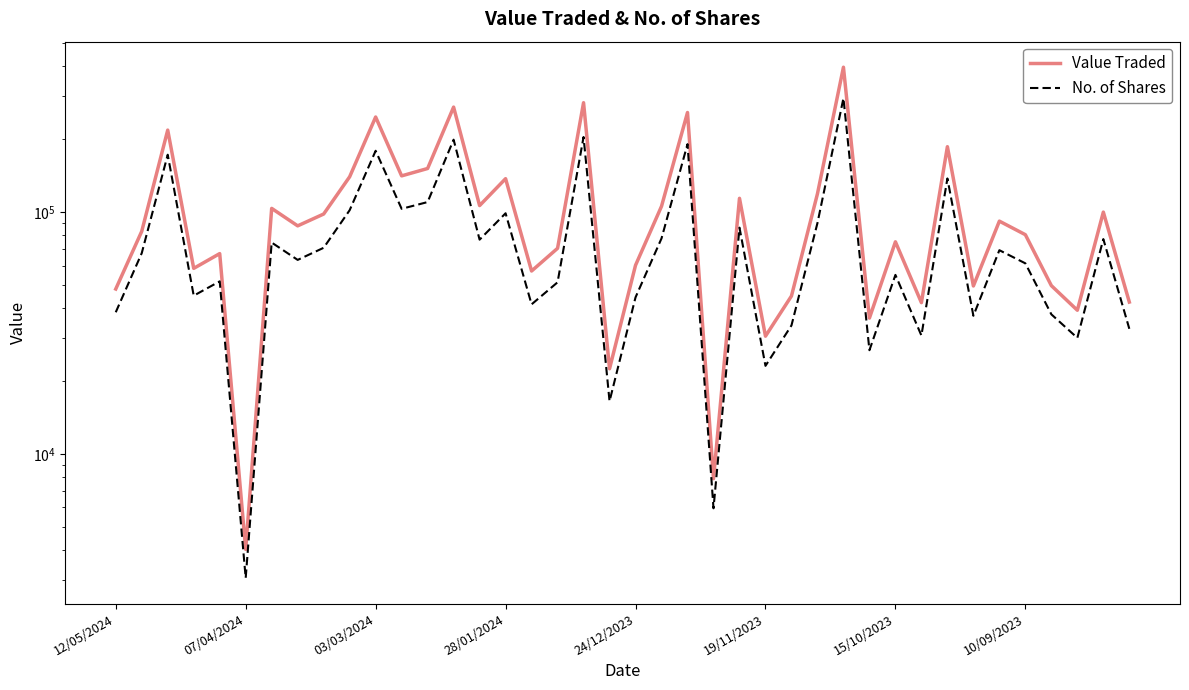

What is the difference between the maximum and minimum values in the No. of Shares series?

291826